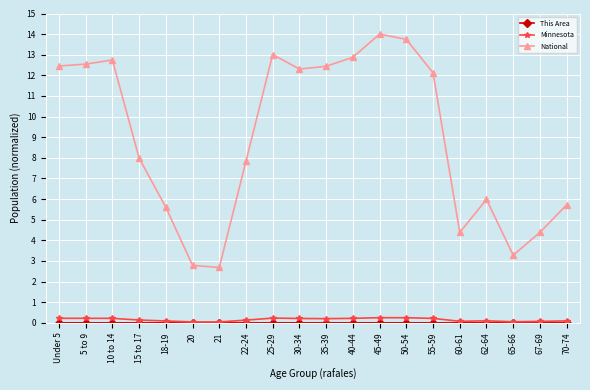

True or false: Minnesota has more than 0 points higher than both neighbors.

True